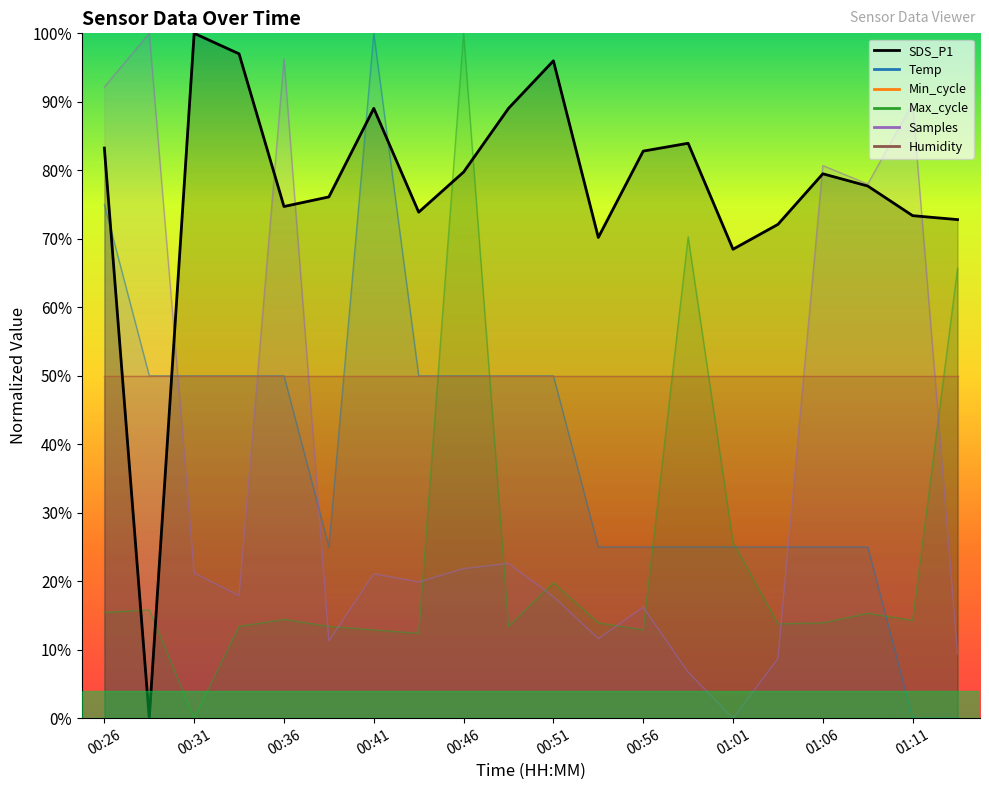

Where is SDS_P1 nearest to the value 50?

01:01